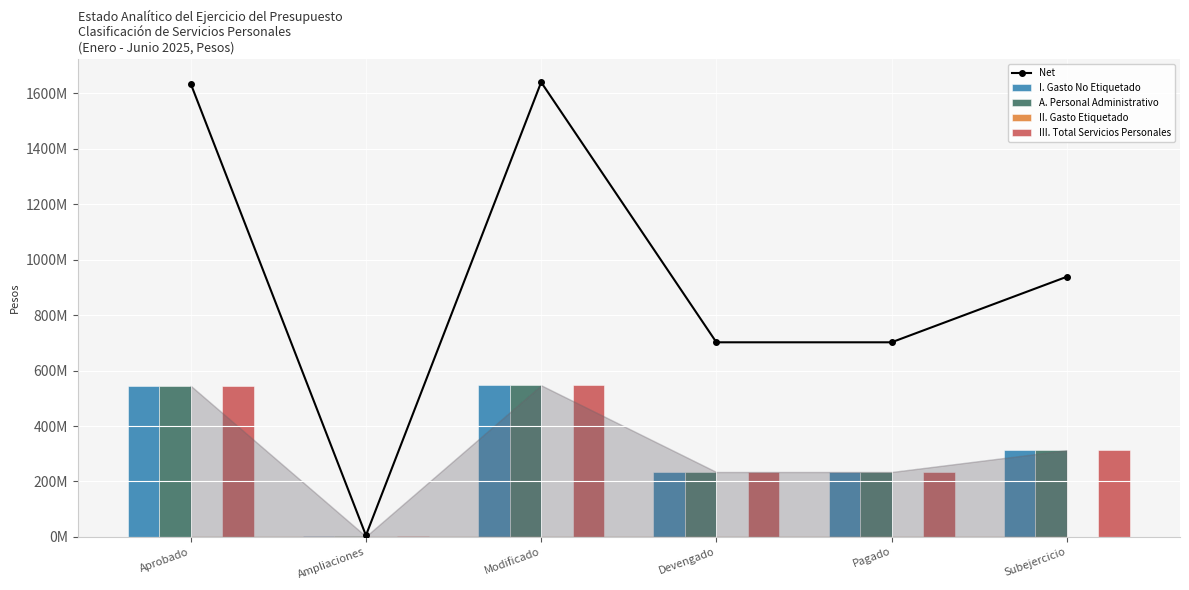

Where is III. Total Servicios Personales nearest to the value 274335111?

Subejercicio